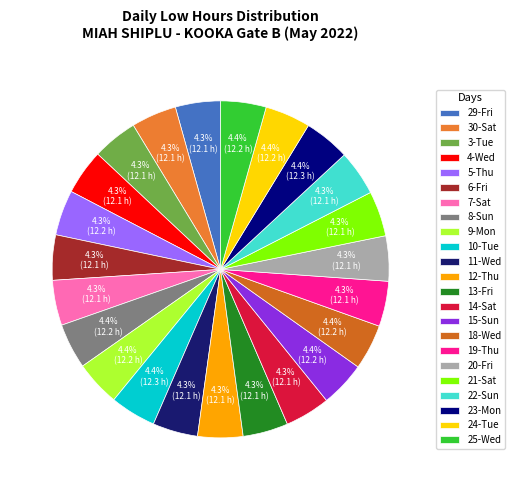

Count the number of slices in the pie.

23